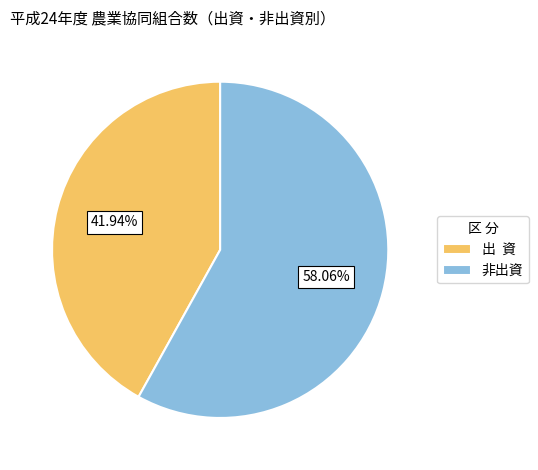

What percentage is the 非出資 slice, to the nearest percent?

58%